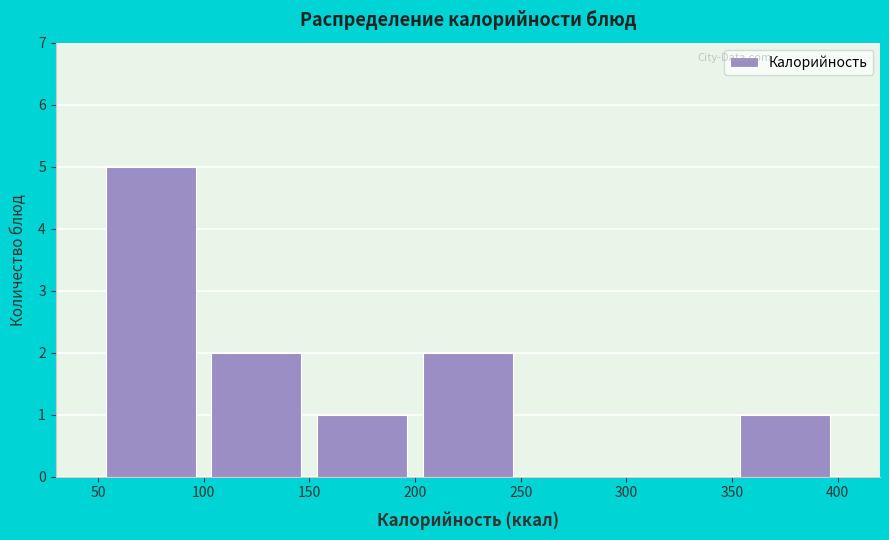

What is the height of the bar covering 50 to 100 on the x-axis? The values are not printed on the chart, so give them approximately, as read against the axis.

5